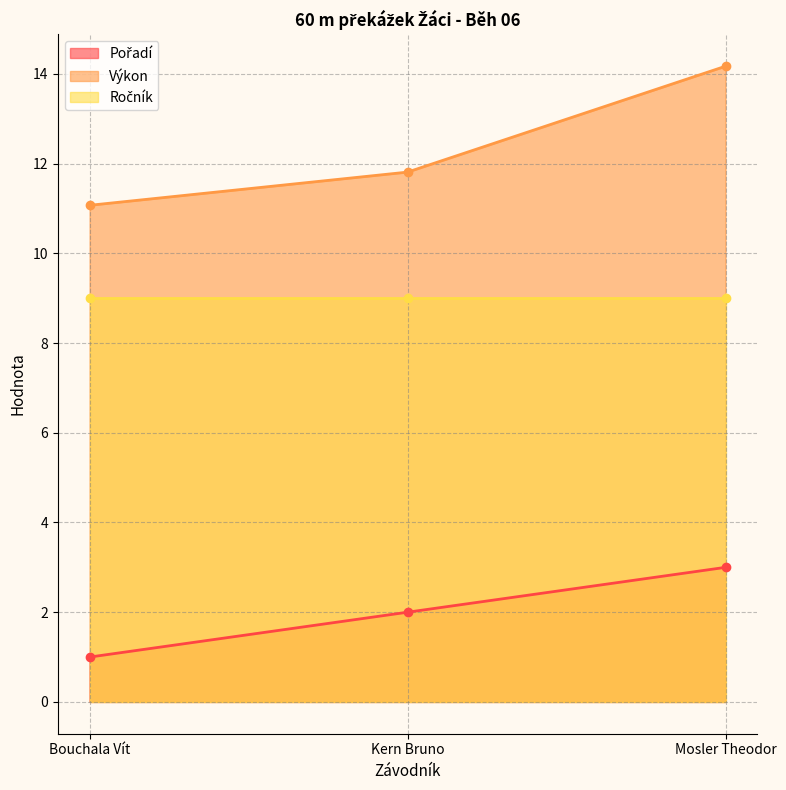

Which label corresponds to the largest value in the chart?

Mosler Theodor